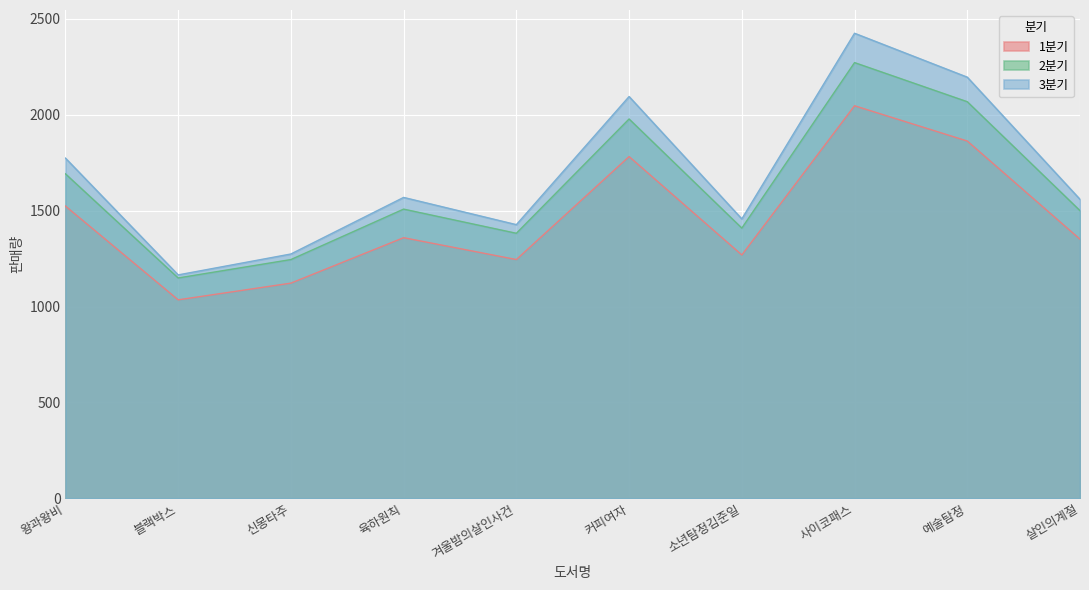

The 2분기 series shows 1149 at 블랙박스. True or false?

True